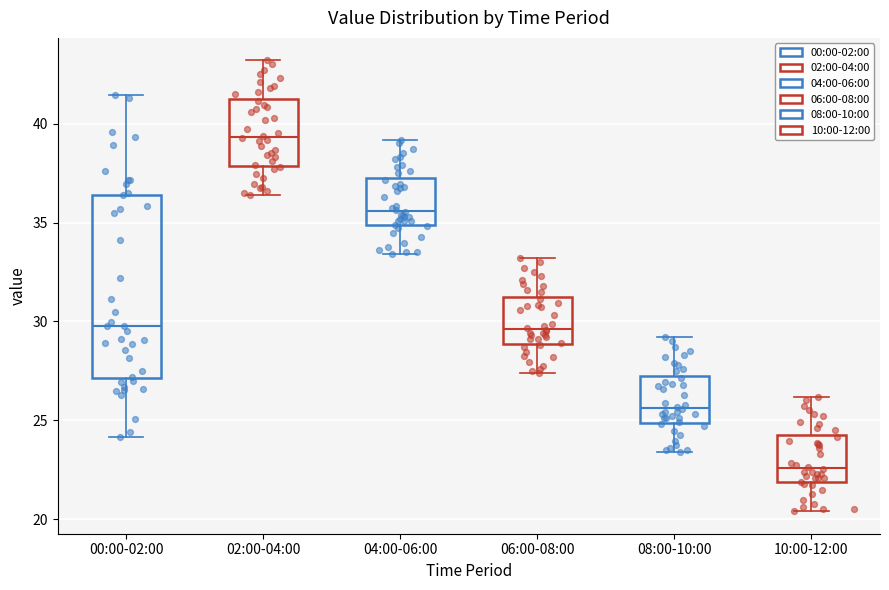

Which box's median line is the lowest?

10:00-12:00